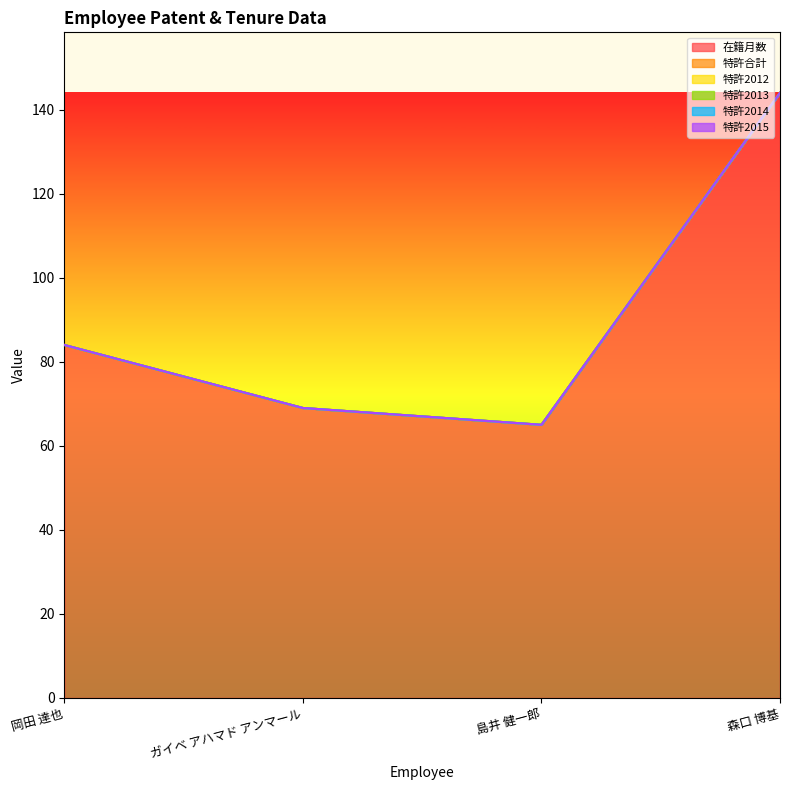

How many categories are shown in the chart?

4